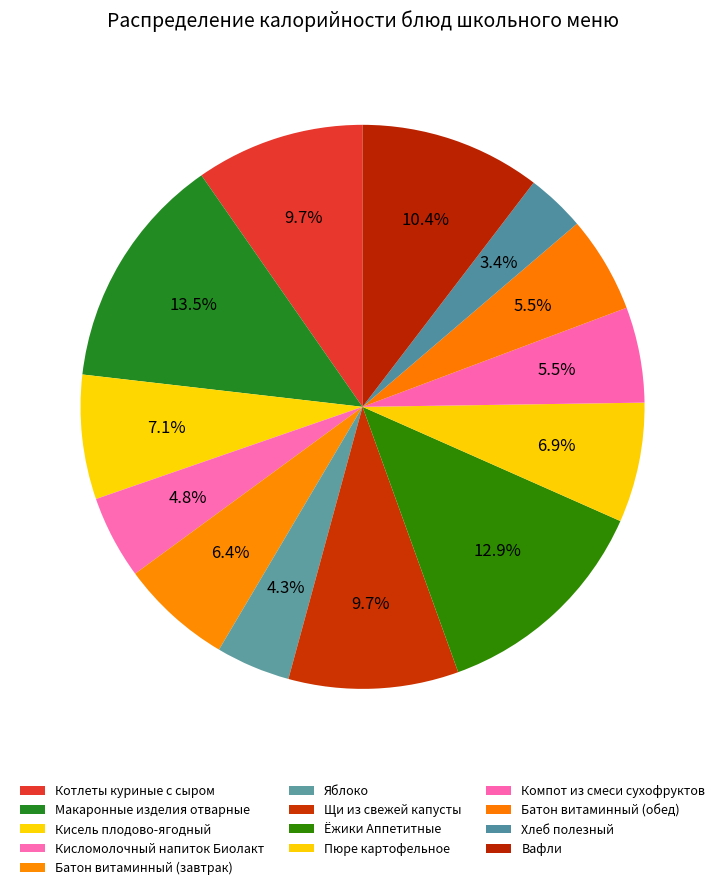

Approximately how many times larger is the value at Кисломолочный напиток Биолакт compared to Пюре картофельное?

0.7